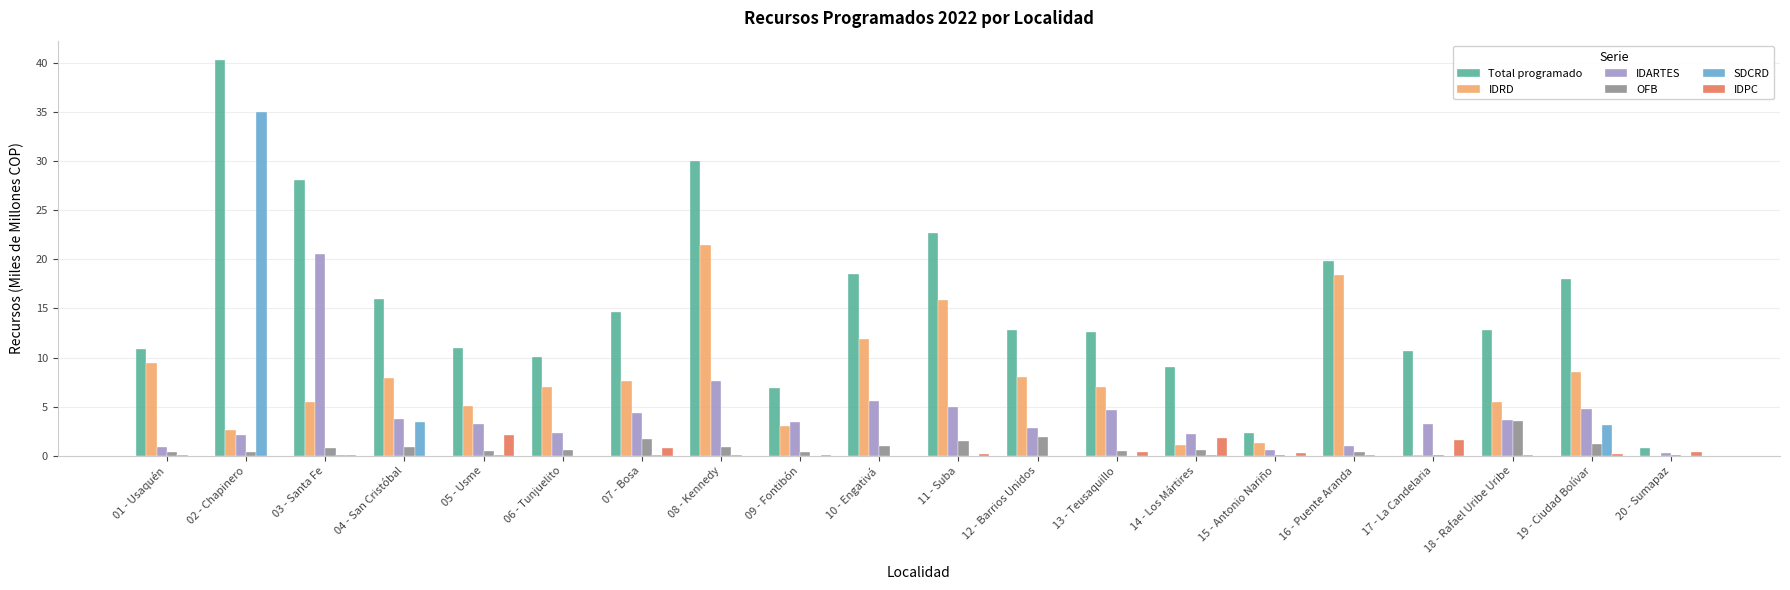

Is it true that SDCRD equals -23.3 at 20 - Sumapaz?

False